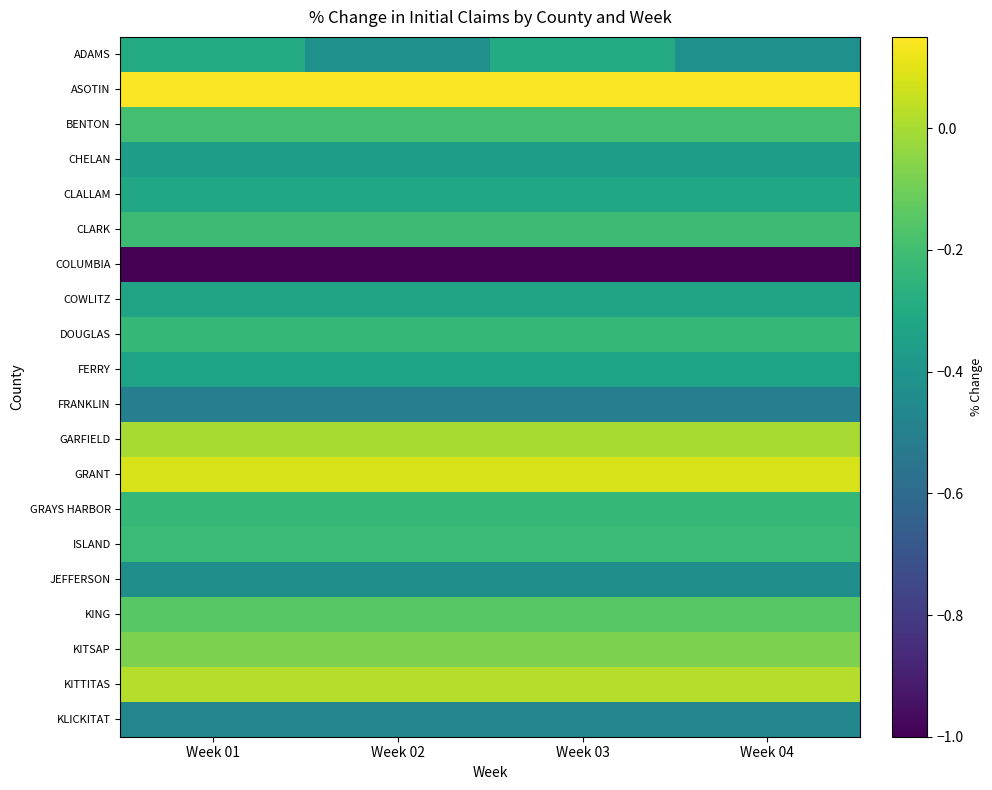

At Week 03, list the series in order from largest to smallest.

ASOTIN, GRANT, KITTITAS, GARFIELD, KITSAP, KING, BENTON, CLARK, ISLAND, DOUGLAS, GRAYS HARBOR, ADAMS, CLALLAM, COWLITZ, FERRY, CHELAN, JEFFERSON, KLICKITAT, FRANKLIN, COLUMBIA